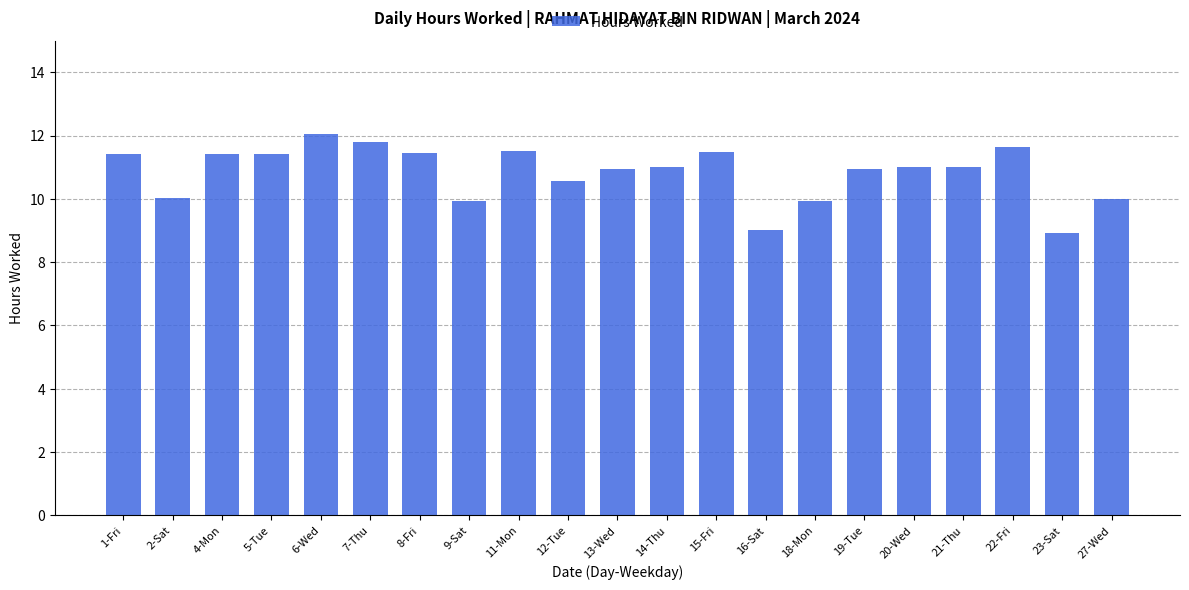

How many series are shown in this chart?

1